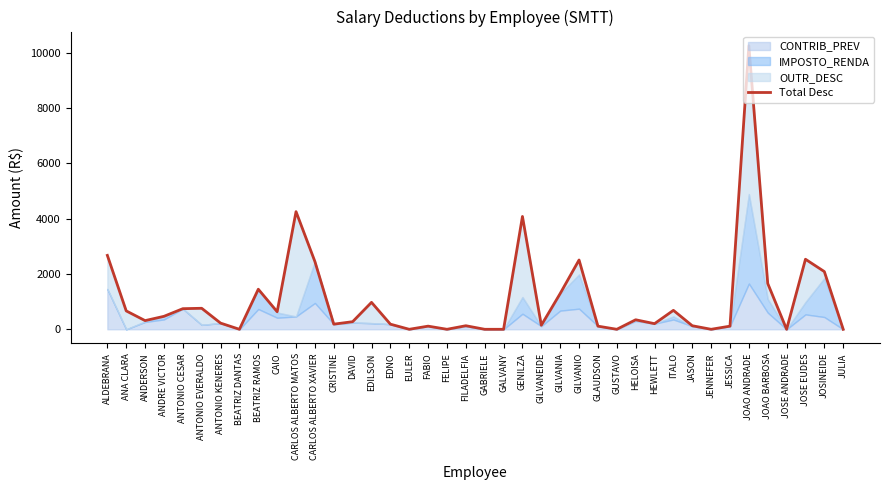

What is the change in value from ANTONIO KENERES to GLAUDSON?

-109.9